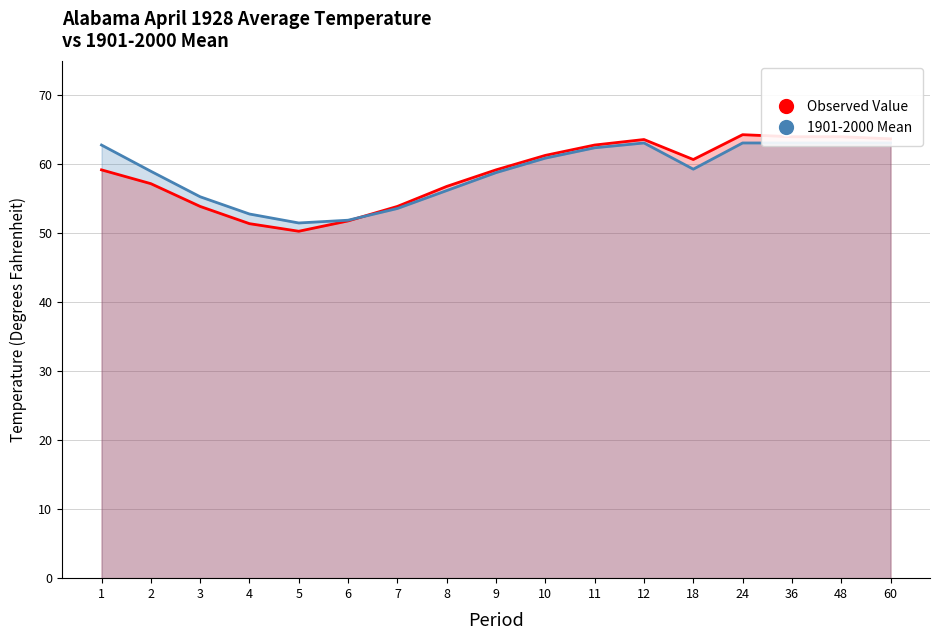

Which series contains the lowest Y value?

Observed Value